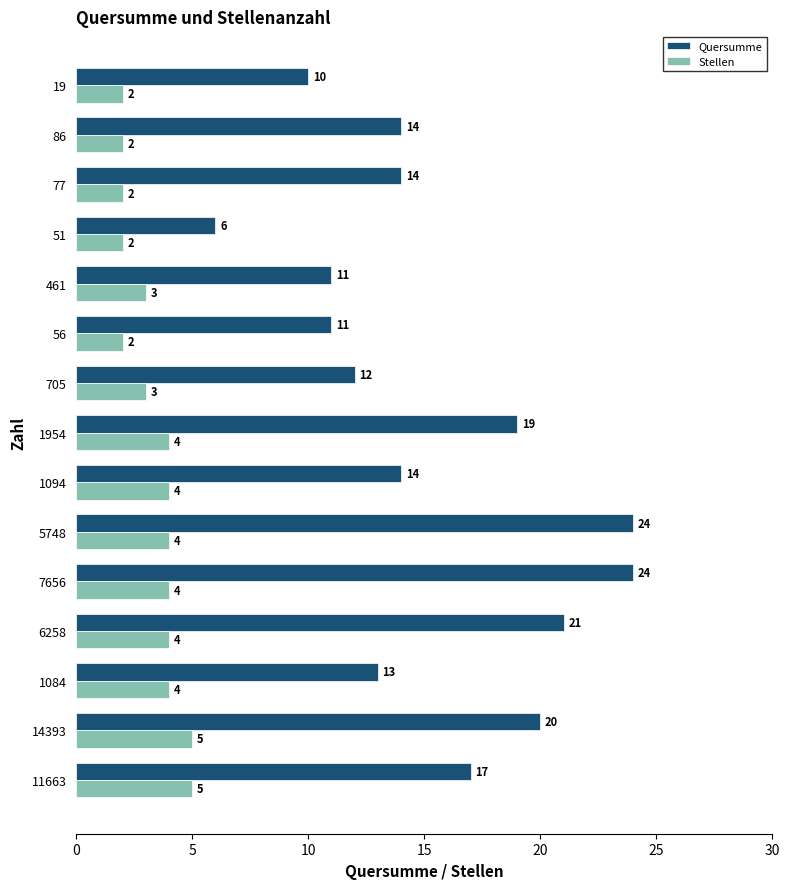

What is the sum of all Stellen values?

50